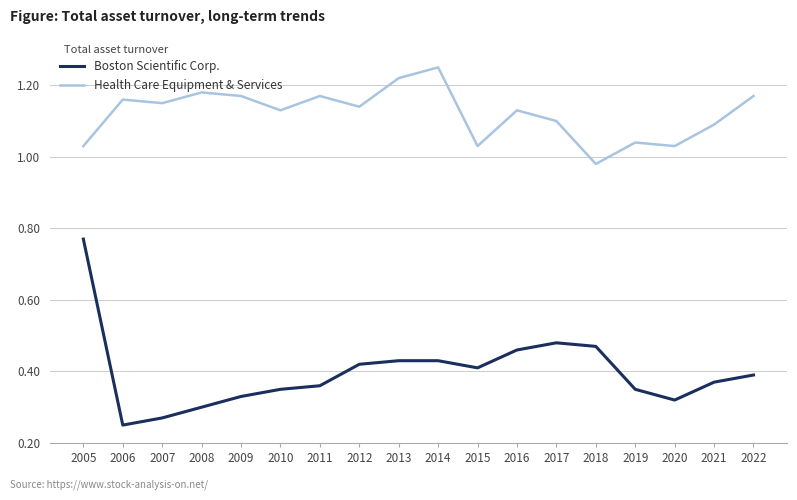

Is it true that Boston Scientific Corp. equals 0.1 at 2007?

False